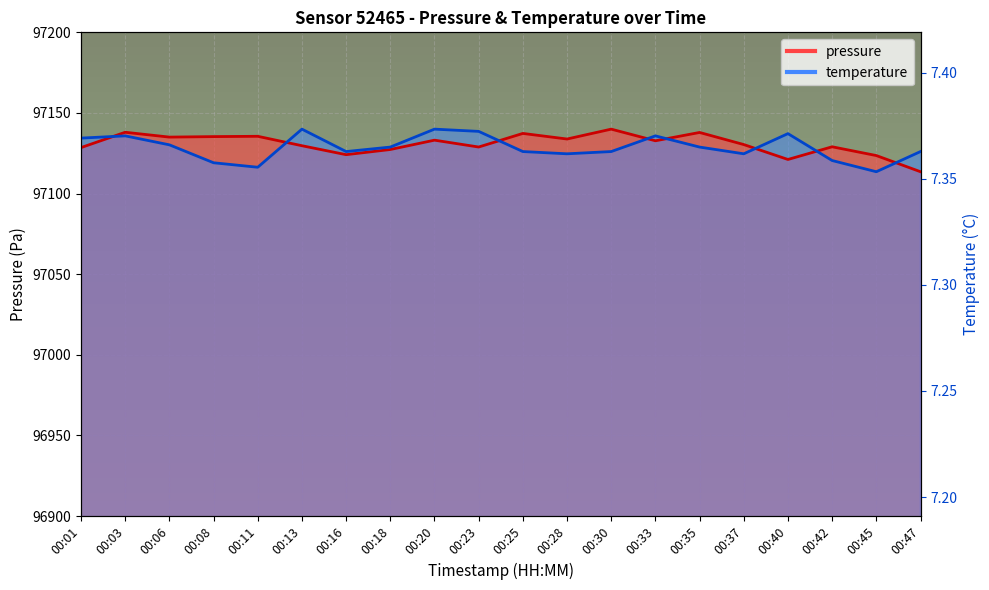

What is the value of the pressure point at the 16th from the left?

97130.4